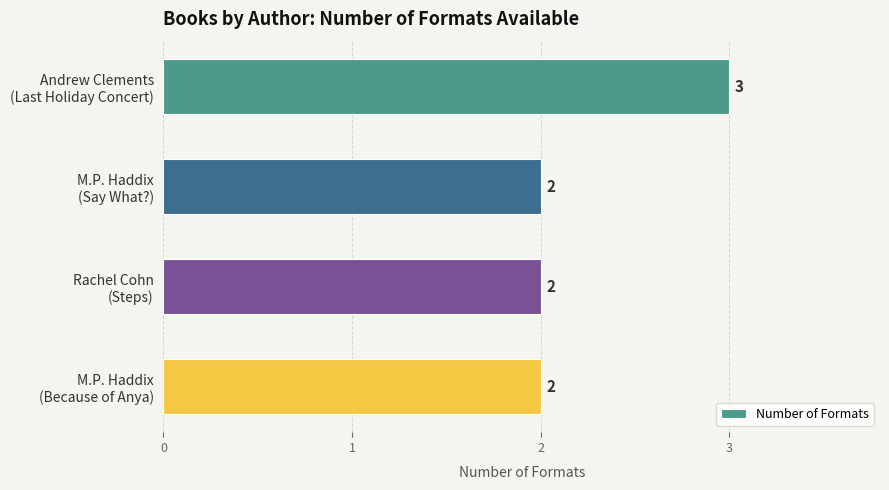

Reading top to bottom, extract all data points from this chart.

3	2	2	2